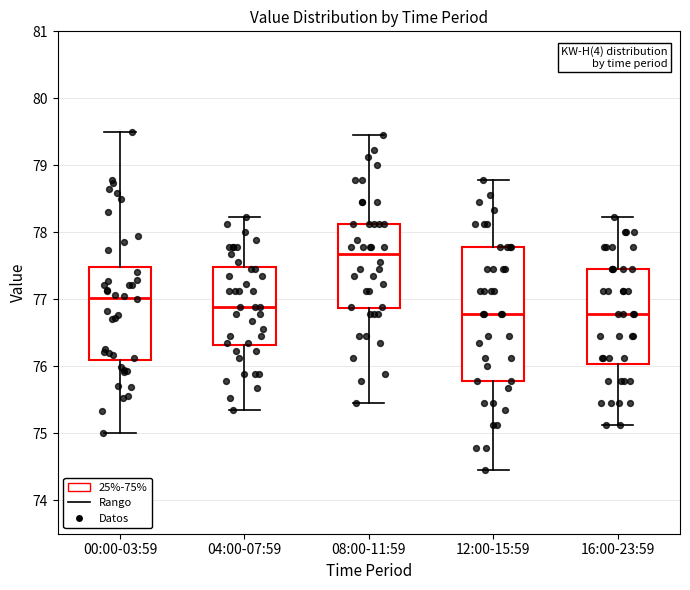

Reading left to right, read every box against the y-axis: the position of its median line, the range the box covers, and the ends of its whiskers. The values are not printed on the chart, so give them approximately, as read against the axis.

00:00-03:59: median 77.0, box 76.1 to 77.5, whiskers 75.0 to 79.5
04:00-07:59: median 76.9, box 76.3 to 77.5, whiskers 75.3 to 78.2
08:00-11:59: median 77.7, box 76.9 to 78.1, whiskers 75.5 to 79.5
12:00-15:59: median 76.8, box 75.8 to 77.8, whiskers 74.5 to 78.8
16:00-23:59: median 76.8, box 76.0 to 77.5, whiskers 75.1 to 78.2